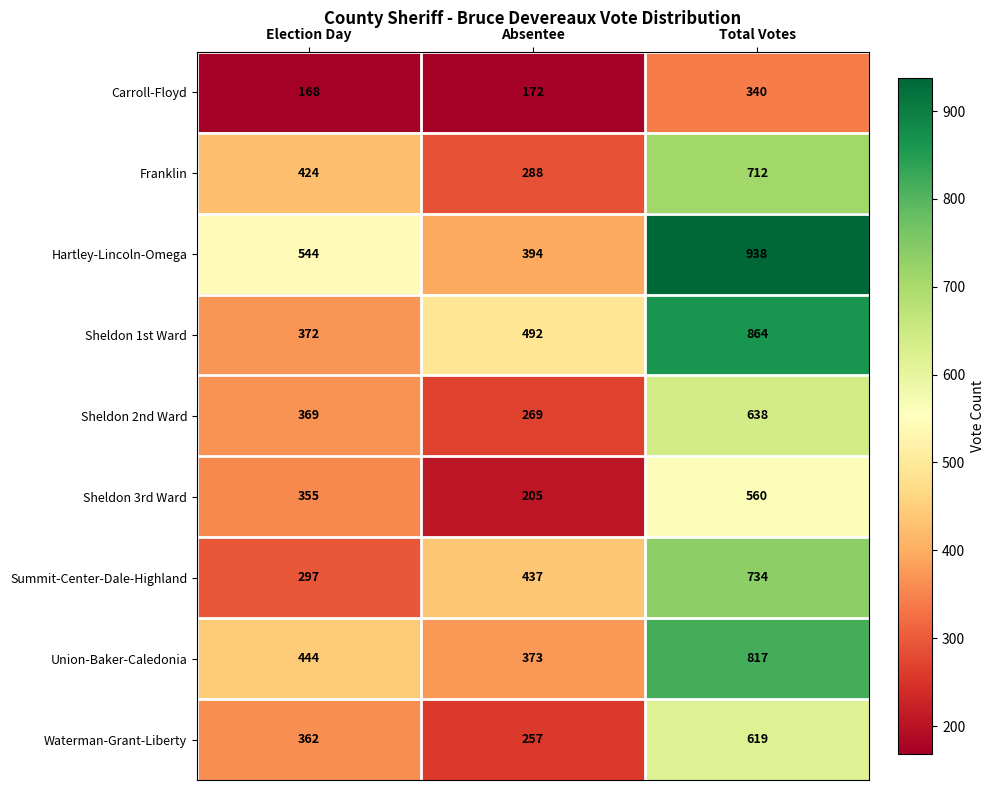

What is the total value across all series at Total Votes?

6222